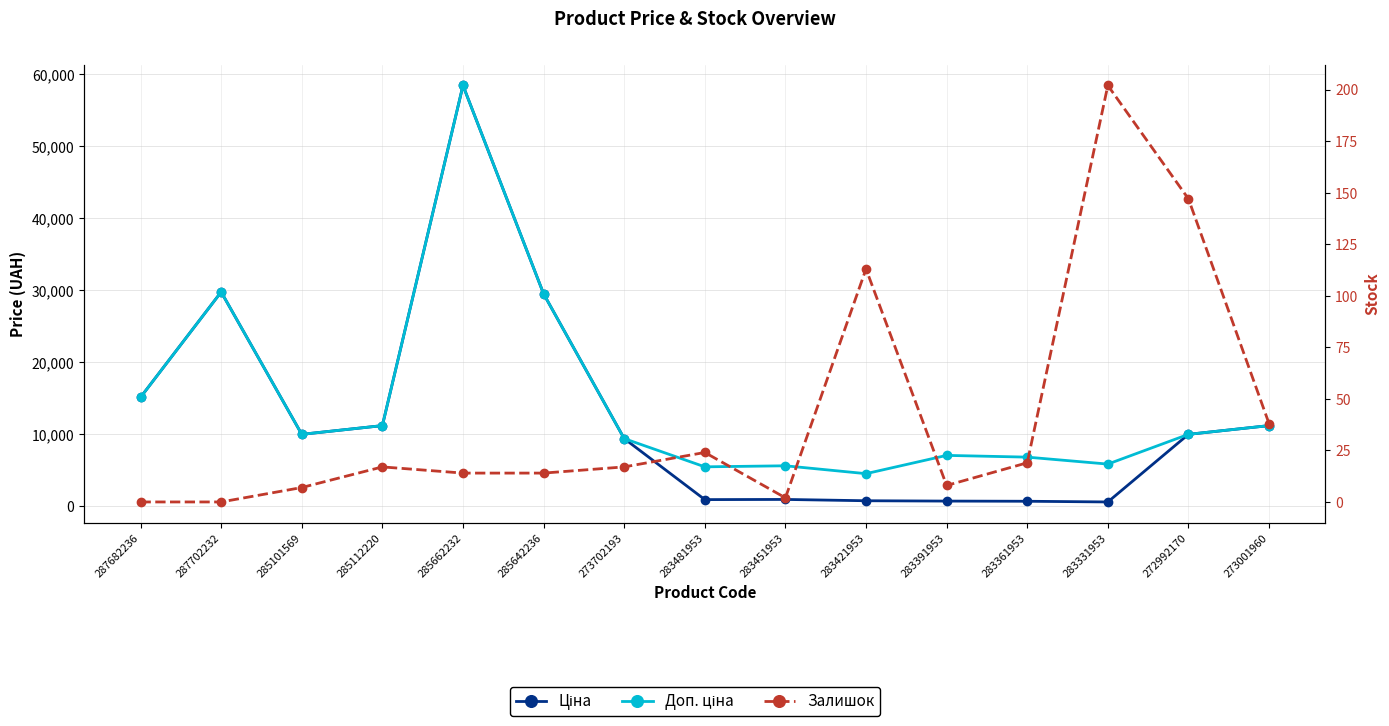

Reading left to right, extract all data points from this chart.

Ціна: 15120.0	29747.2	9975.0	11188.2	58426.5	29491.5	9384.0	910.4	934.5	752.2	705.1	681.0	584.4	9975.0	11188.2
Доп. ціна: 15120.0	29747.2	9975.0	11188.2	58426.5	29491.5	9384.0	5462.3	5607.2	4513.3	7051.3	6809.8	5843.9	9975.0	11188.2
Залишок: 0.0	0.0	7.0	17.0	14.0	14.0	17.0	24.0	2.0	113.0	8.0	19.0	202.0	147.0	38.0